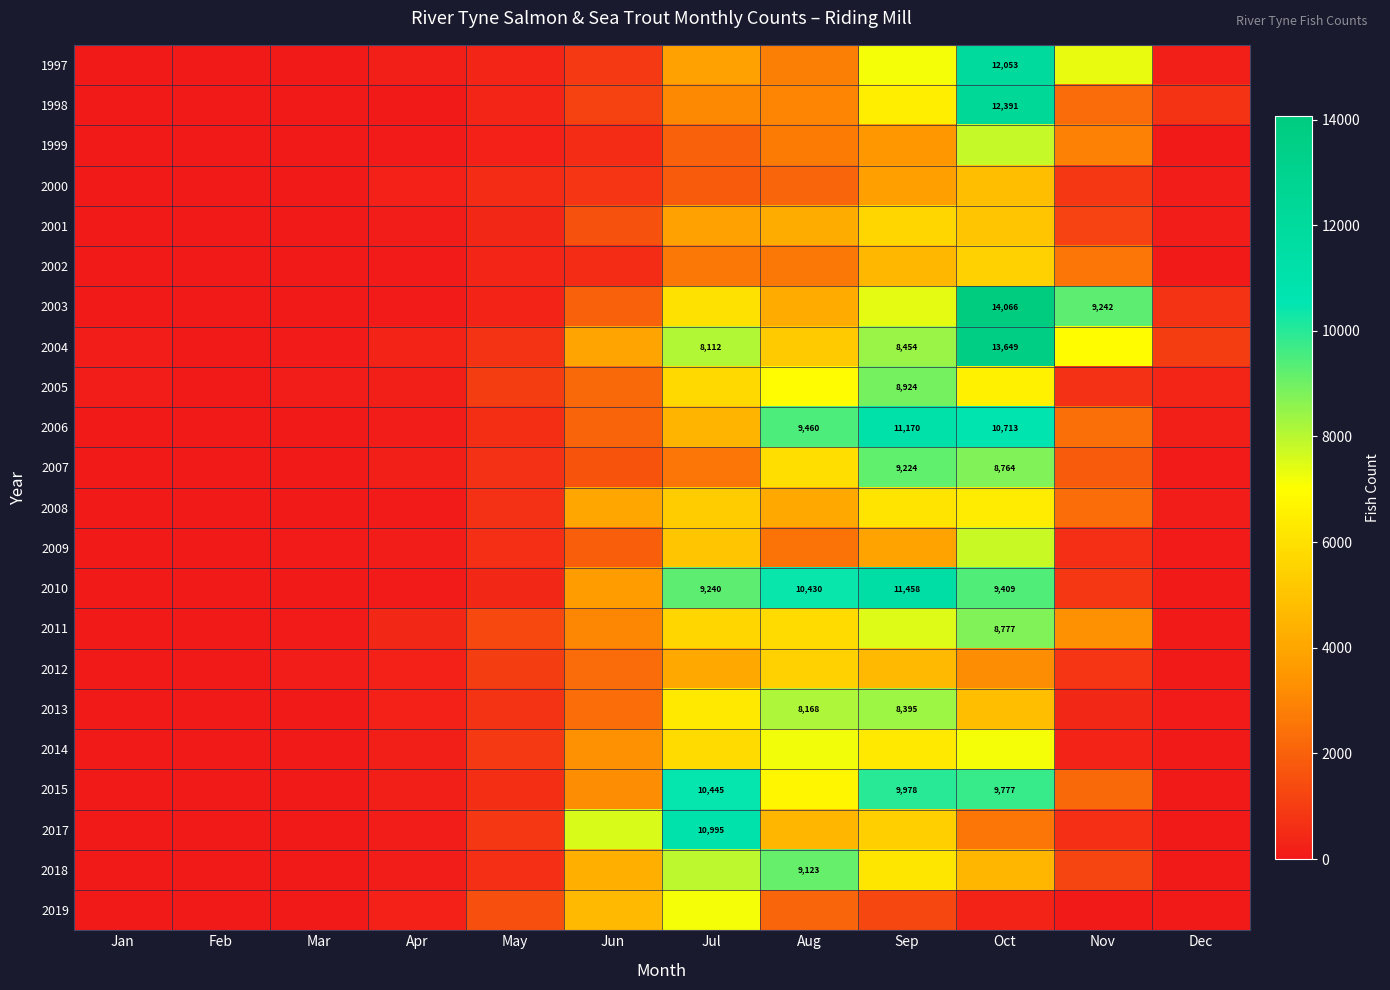

True or false: 2003 has a value of 4142 at Aug.

True